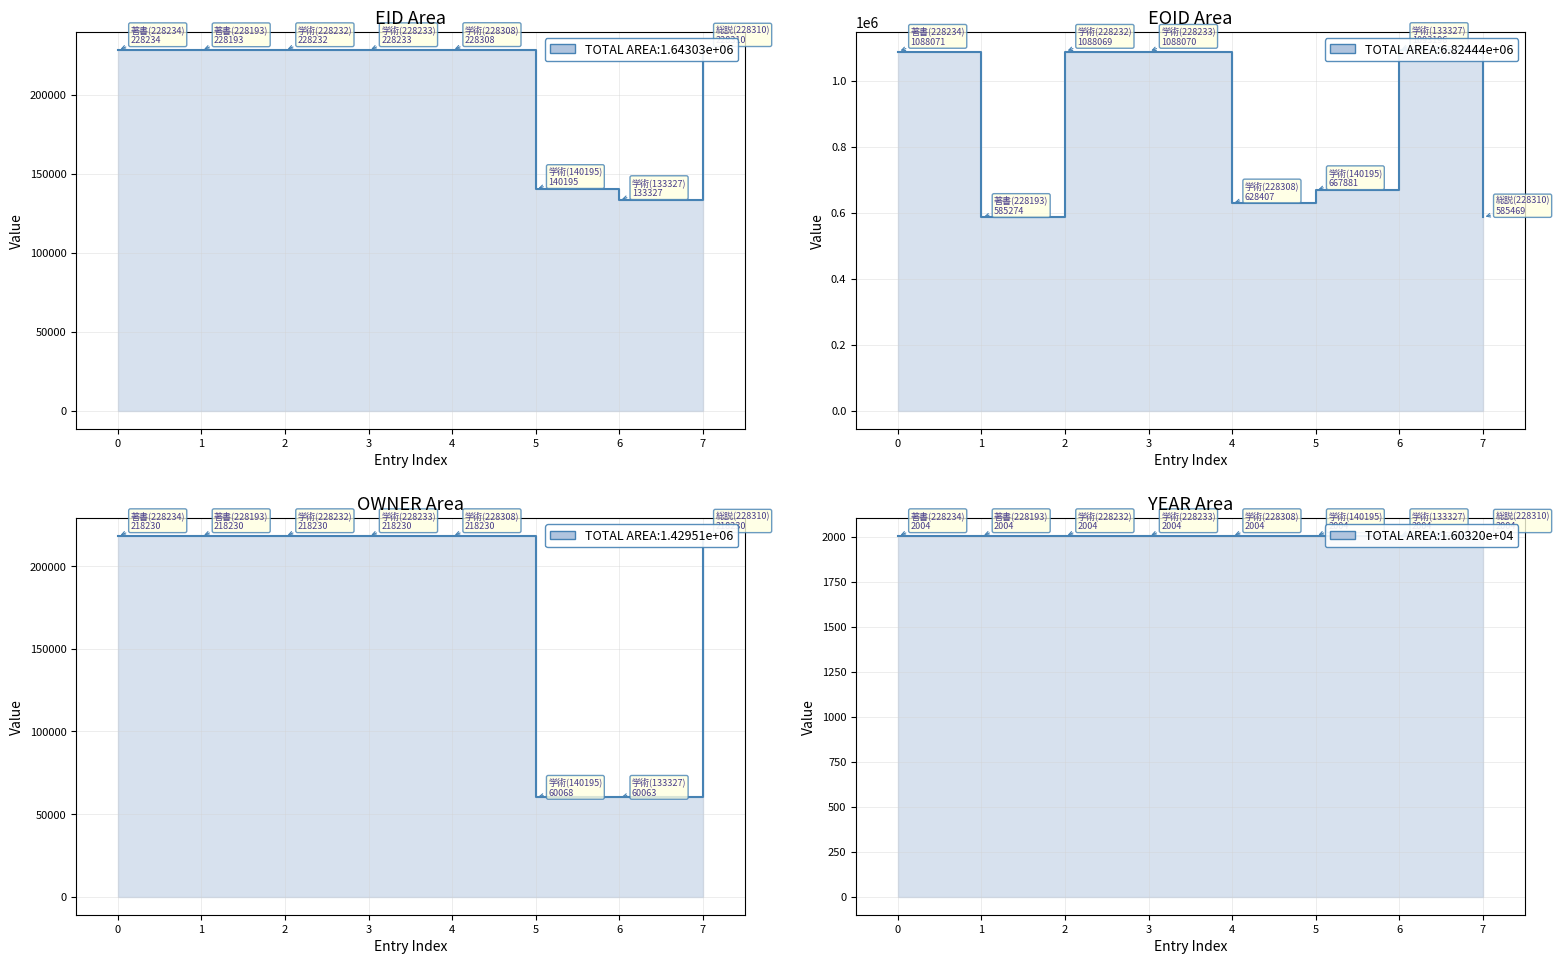

What is the lowest value of the OWNER series?

60063